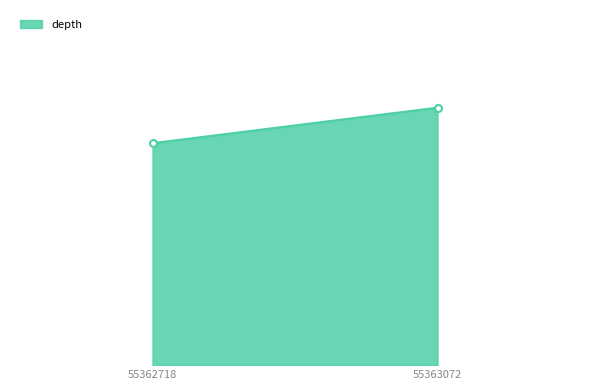

What is the change in value from 55362718 to 55363072?

+8